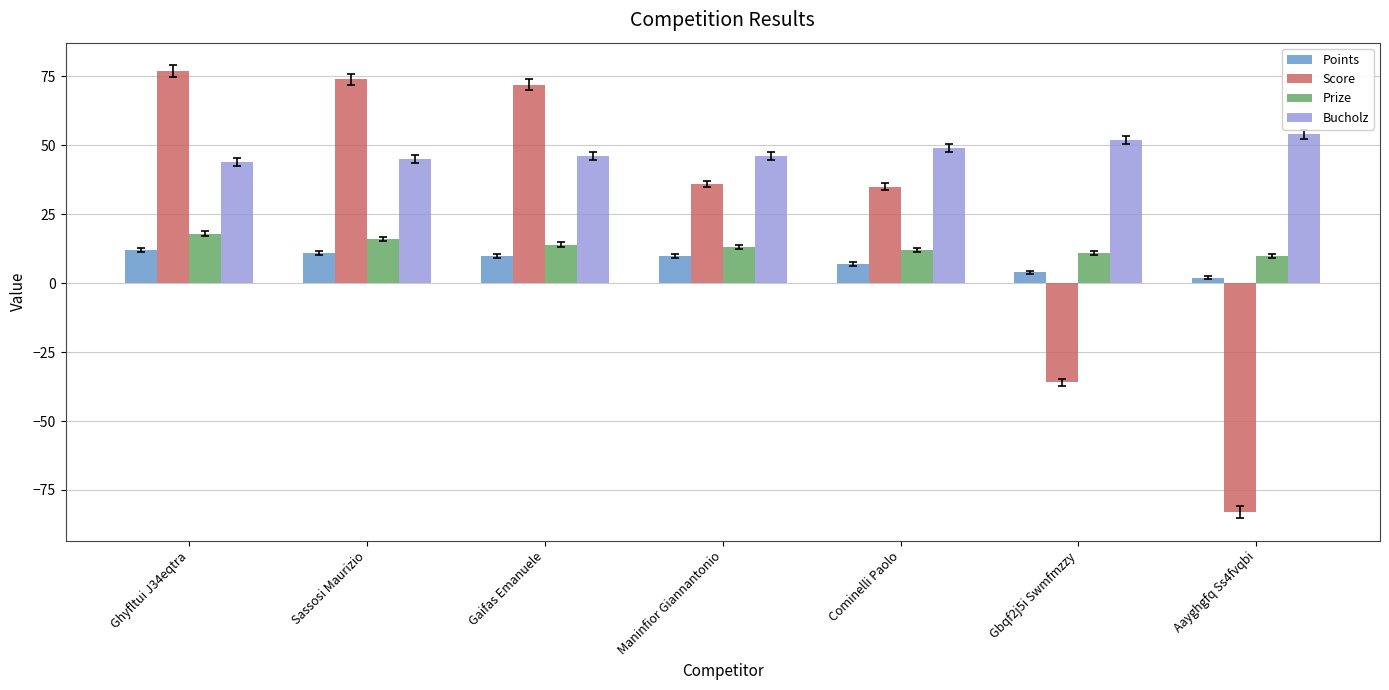

True or false: Prize has a value of 10 at Aayghgfq Ss4fvqbi.

True